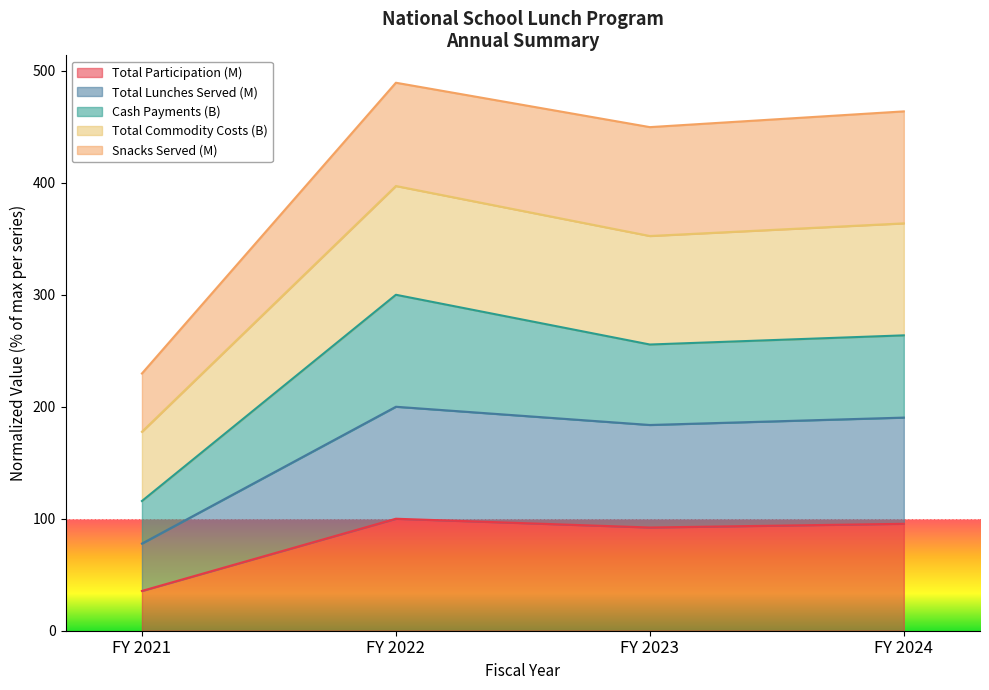

At which label does Total Participation (M) reach its minimum?

FY 2021